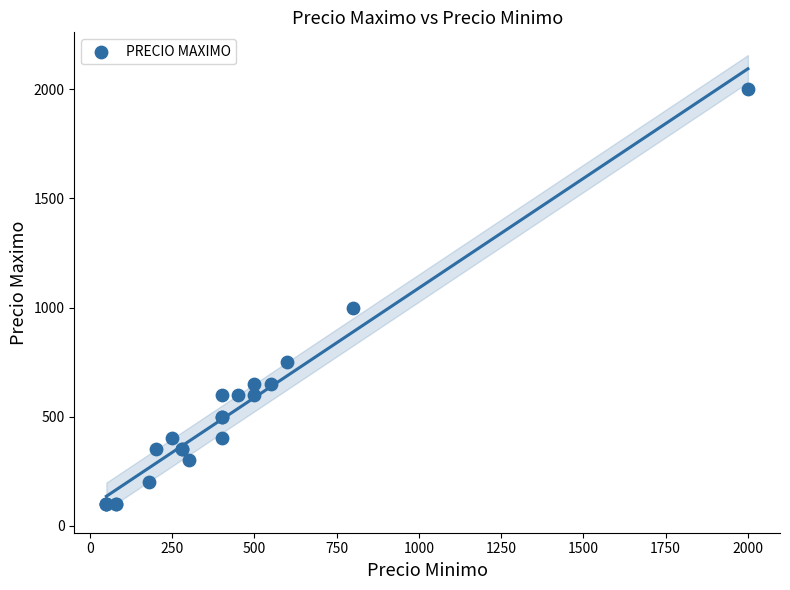

What Y value in the scatter plot is closest to 1050?

1000